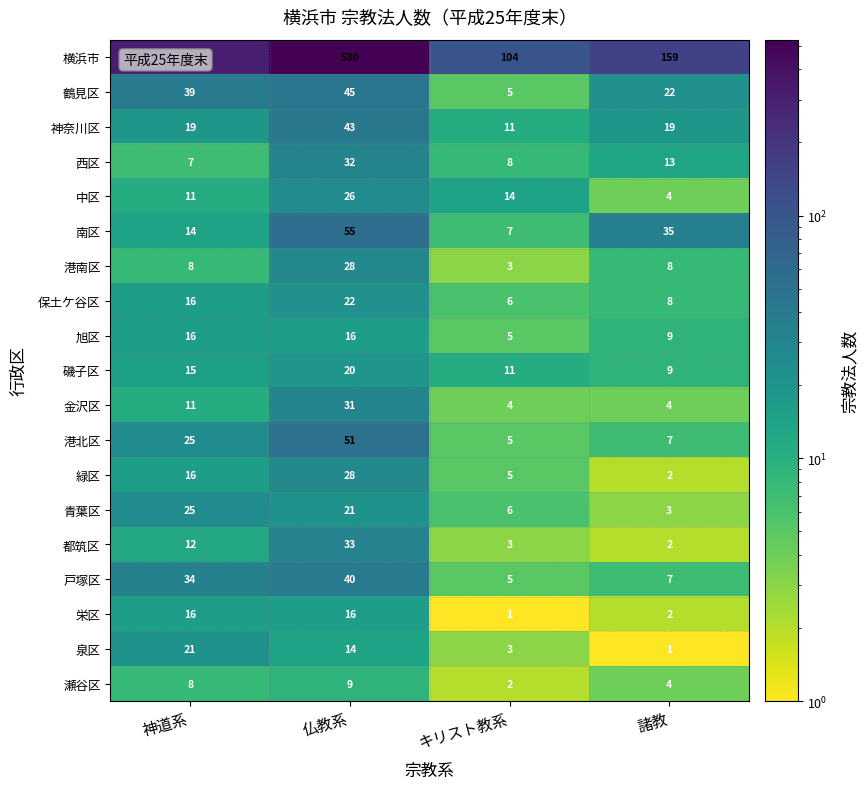

Which series has the largest range (max minus min)?

横浜市